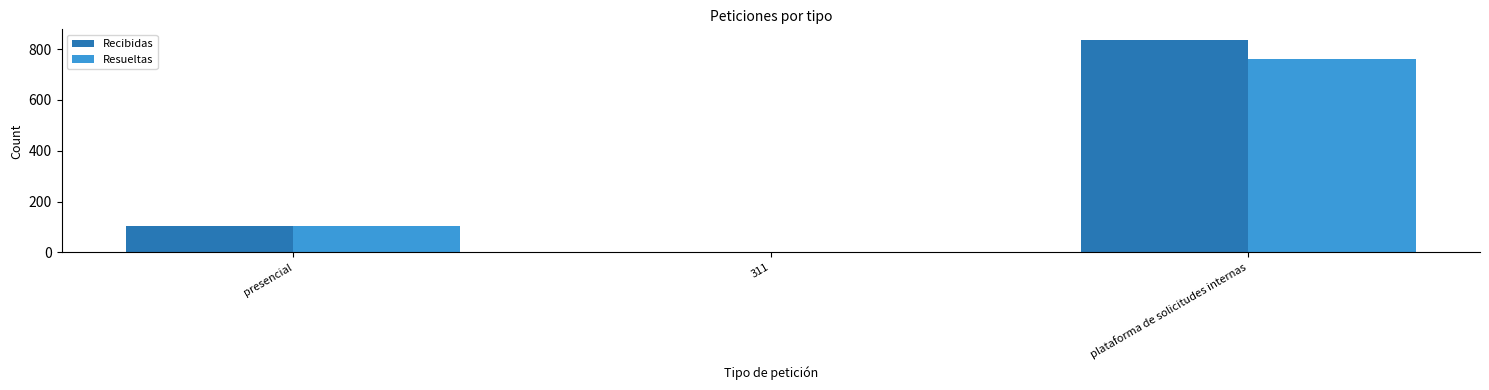

What position from the right is presencial?

3